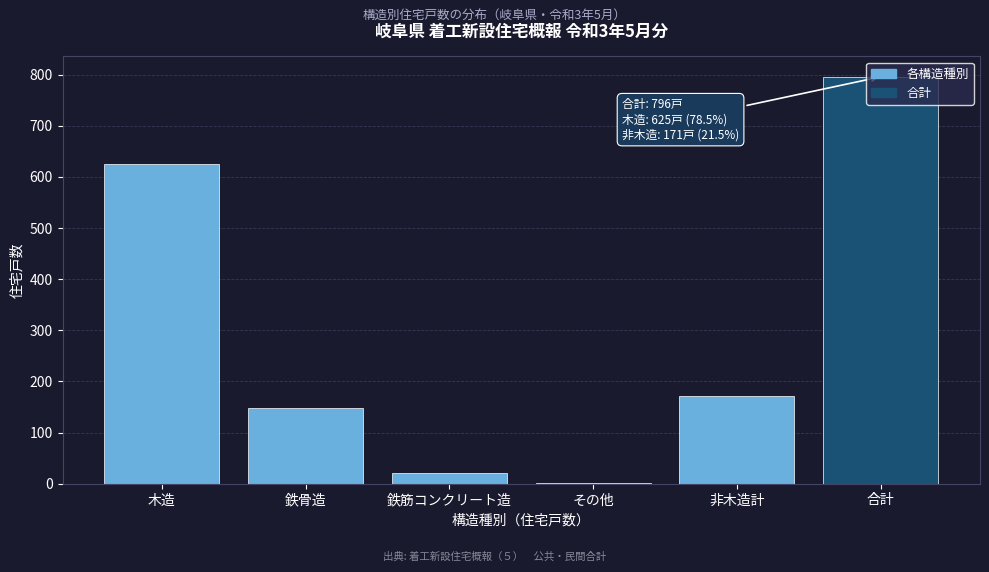

The value at 木造 is 625. True or false?

True